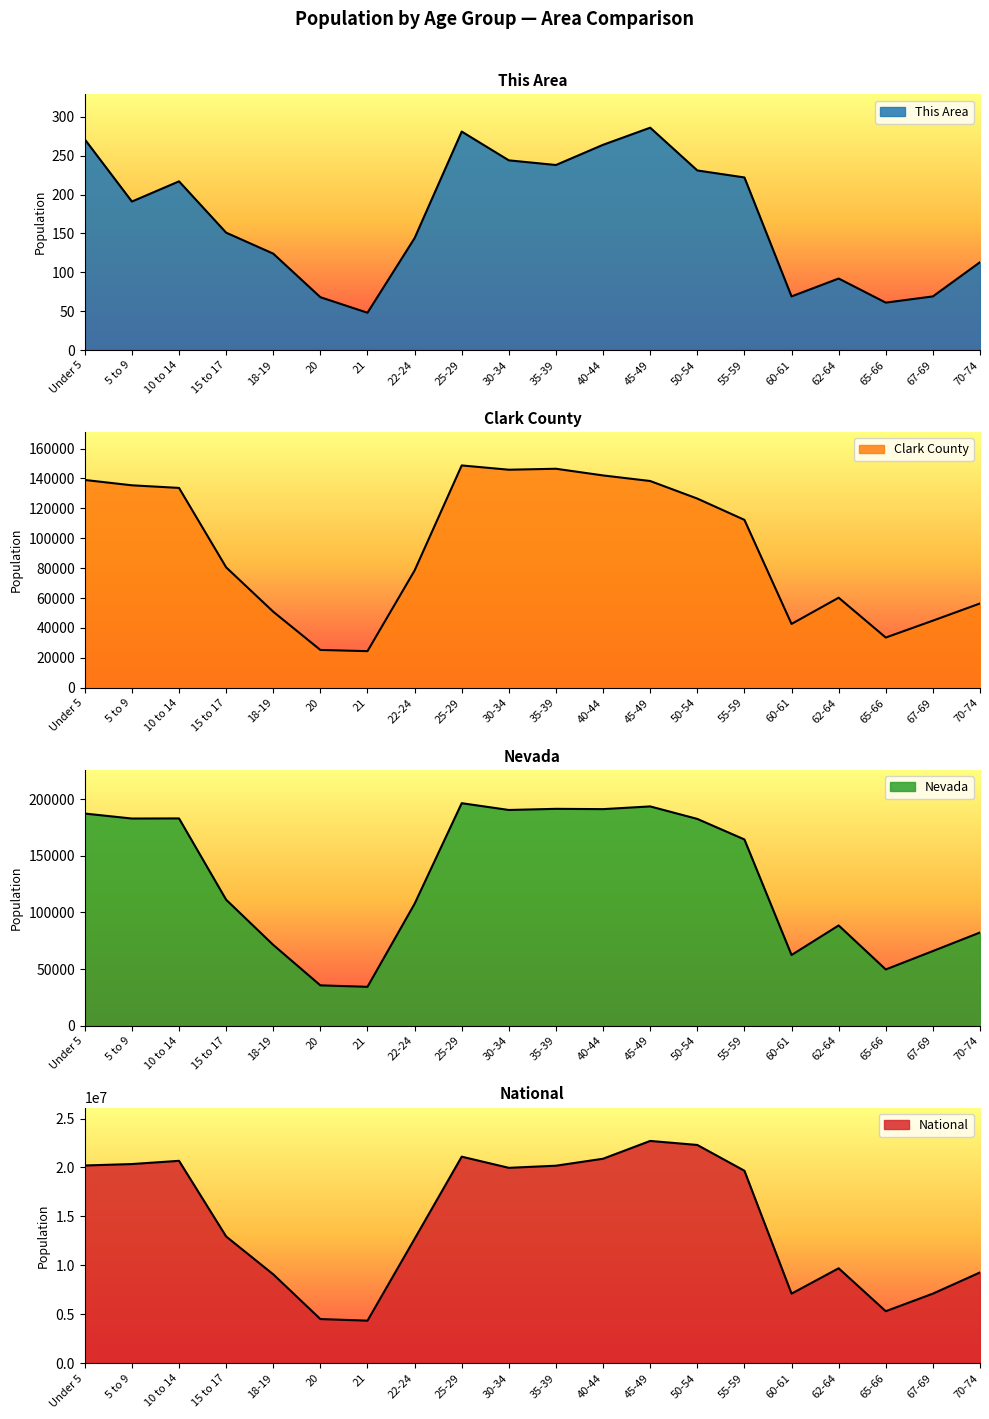

What is the sum of all Clark County values?

1865727